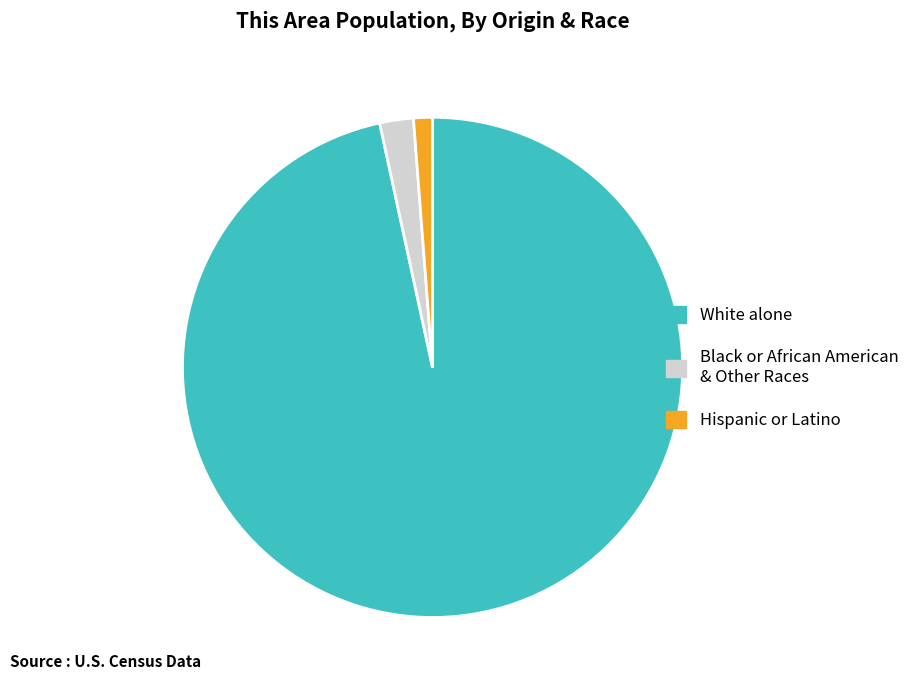

How many slices are in this pie chart?

3